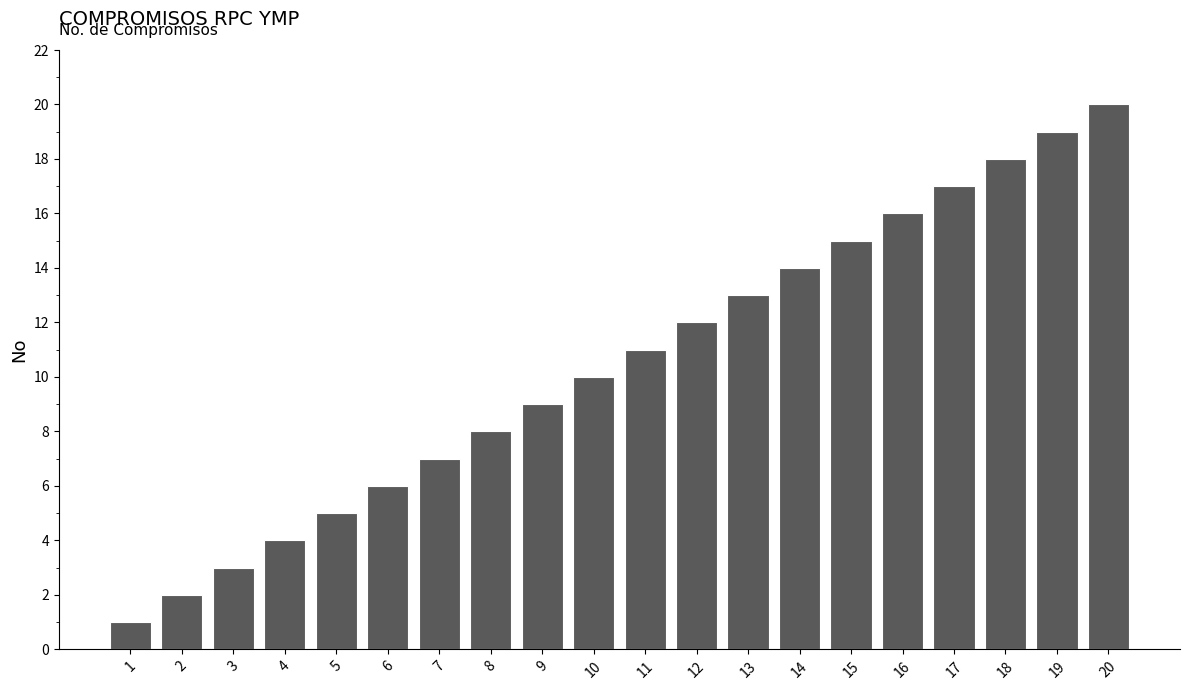

Reading left to right, transcribe all the data shown in this chart.

1	2	3	4	5	6	7	8	9	10	11	12	13	14	15	16	17	18	19	20